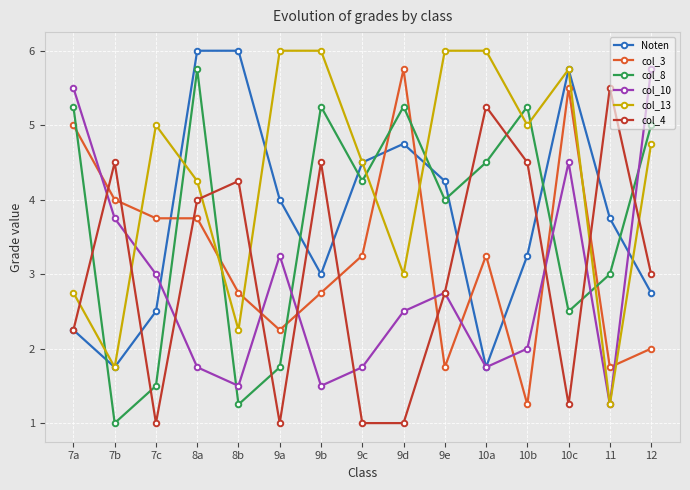

What is the label of the 12th point from the right?

8a